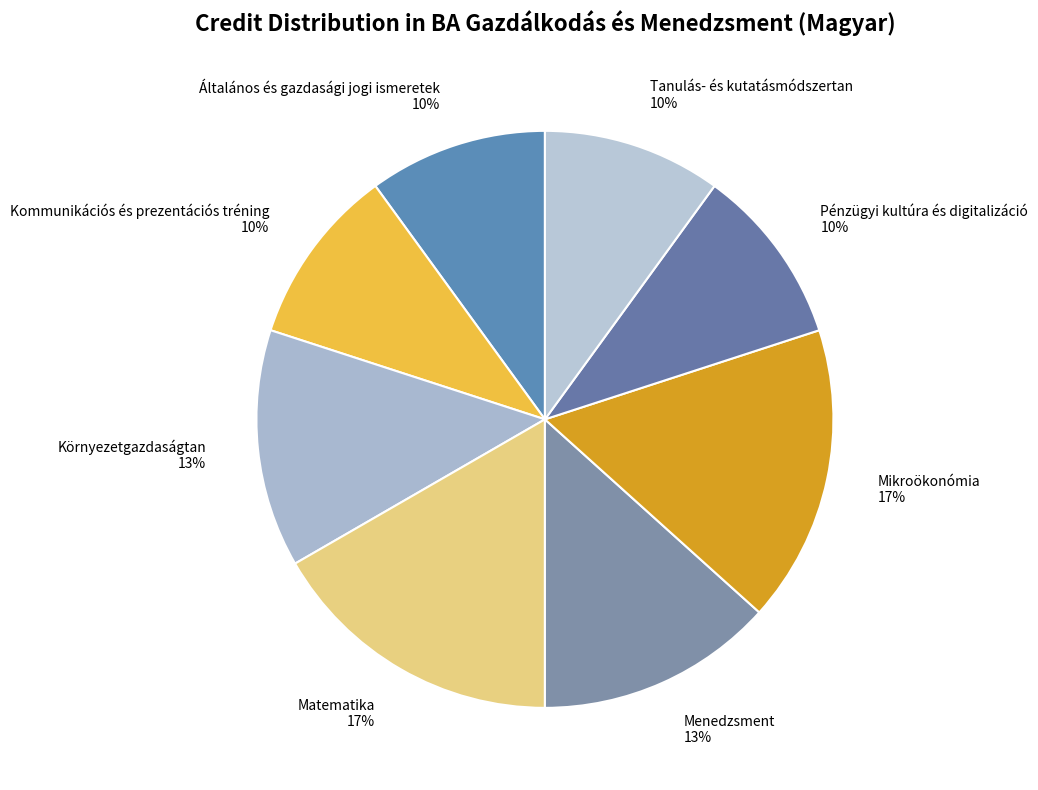

Do Matematika 17% and Mikroökonómia 17% together represent more than half of the pie?

No